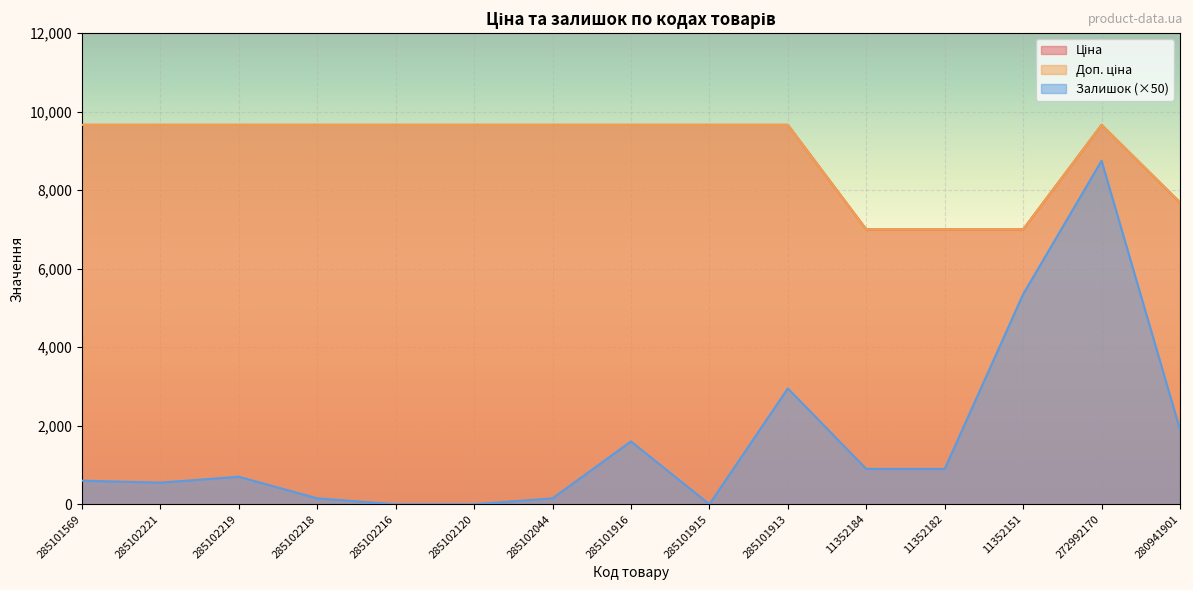

Which category has the highest value in the Ціна series?

285101569